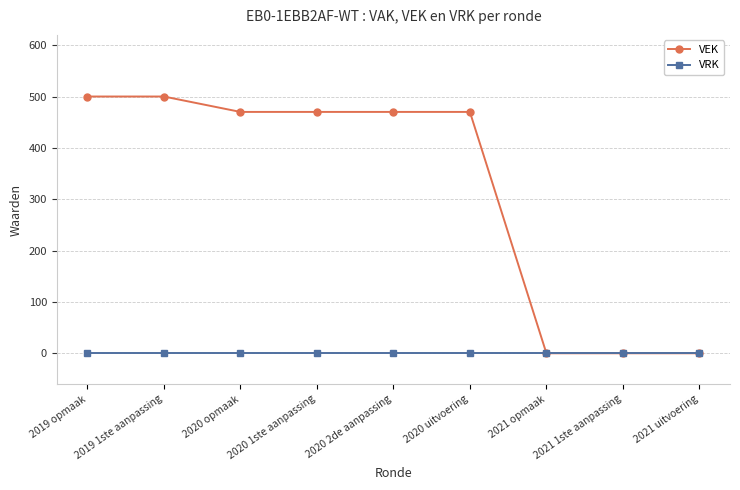

What is the total value across all series at 2020 uitvoering?

470